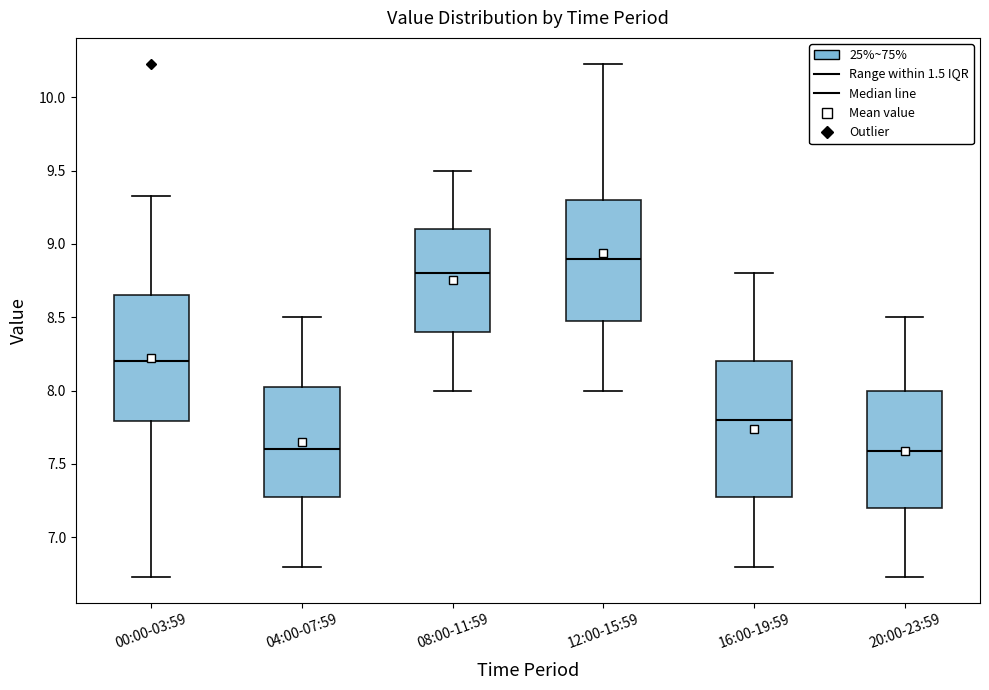

Which box has the highest median line?

12:00-15:59